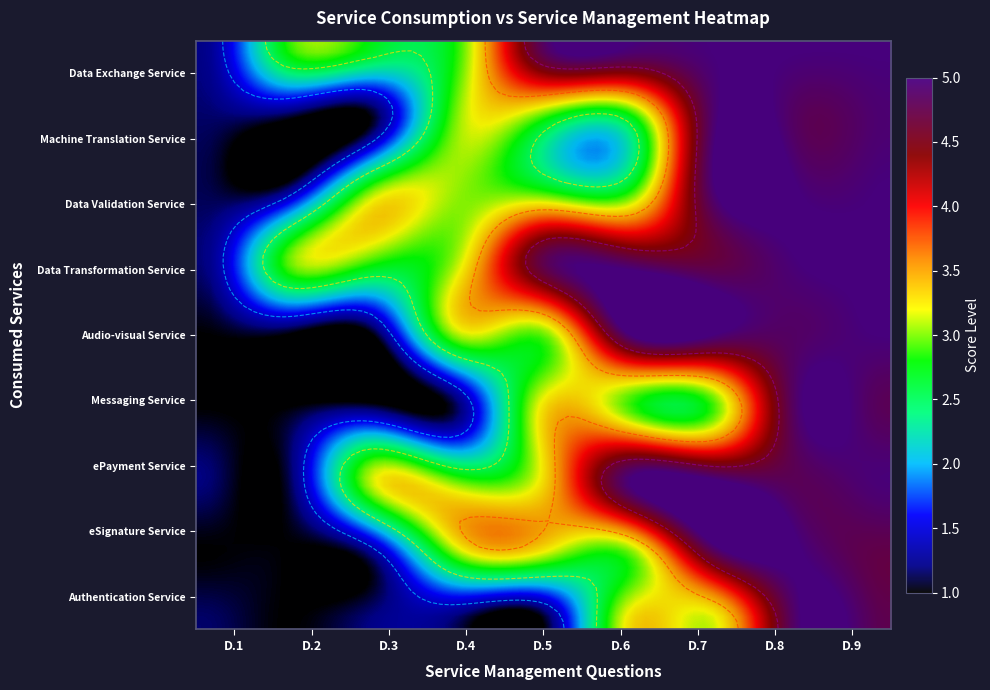

Reading left to right, what are all the values shown in this chart?

Authentication Service: D.1=1	D.2=1	D.3=1	D.4=1	D.5=1	D.6=3	D.7=3	D.8=5	D.9=5
eSignature Service: D.1=1	D.2=1	D.3=1	D.4=3	D.5=3	D.6=3	D.7=5	D.8=5	D.9=5
ePayment Service: D.1=1	D.2=1	D.3=3	D.4=3	D.5=3	D.6=5	D.7=5	D.8=5	D.9=5
Messaging Service: D.1=1	D.2=1	D.3=1	D.4=1	D.5=3	D.6=3	D.7=3	D.8=5	D.9=5
Audio-visual Service: D.1=1	D.2=1	D.3=1	D.4=3	D.5=3	D.6=5	D.7=5	D.8=5	D.9=5
Data Transformation Service: D.1=1	D.2=3	D.3=3	D.4=3	D.5=5	D.6=5	D.7=5	D.8=5	D.9=5
Data Validation Service: D.1=1	D.2=1	D.3=3	D.4=3	D.5=3	D.6=3	D.7=5	D.8=5	D.9=5
Machine Translation Service: D.1=1	D.2=1	D.3=1	D.4=3	D.5=3	D.6=3	D.7=5	D.8=5	D.9=5
Data Exchange Service: D.1=1	D.2=3	D.3=3	D.4=3	D.5=5	D.6=5	D.7=5	D.8=5	D.9=5